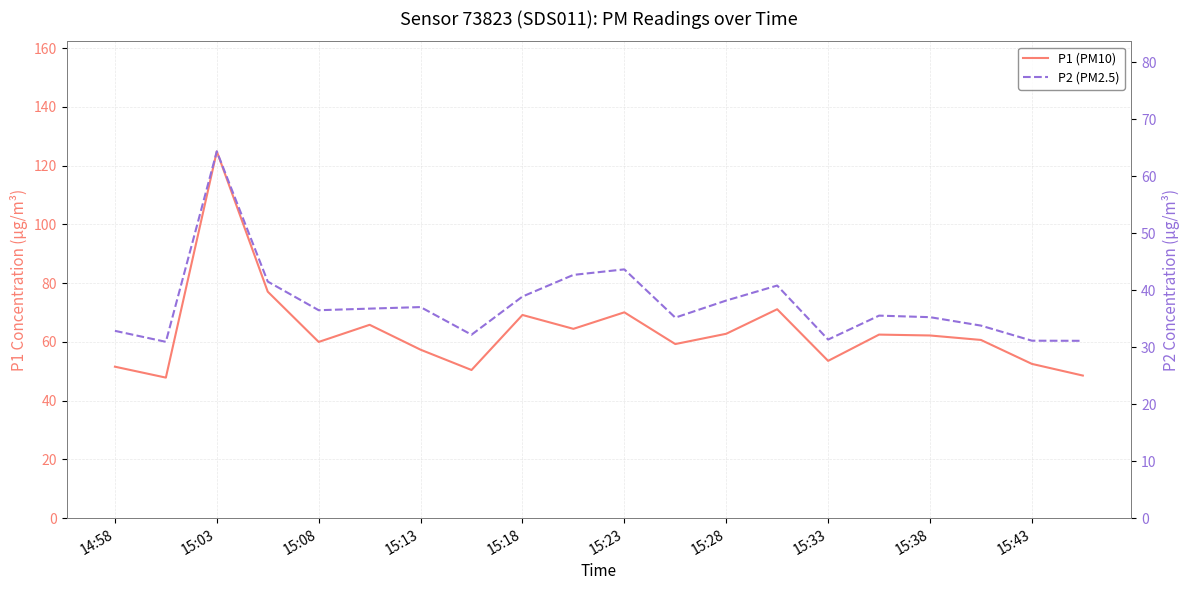

What is the minimum value shown in the chart?

30.9